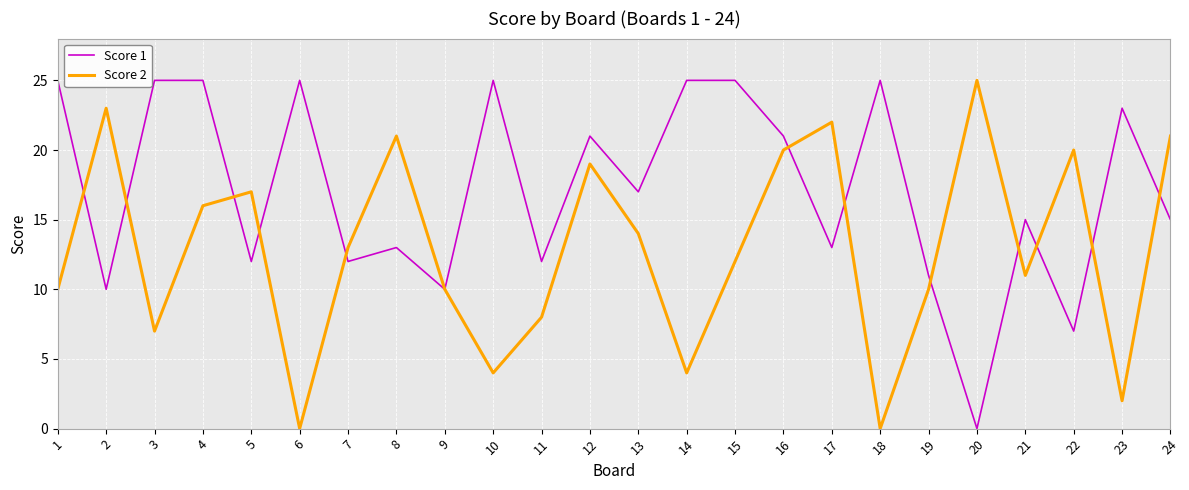

What is the maximum value for Score 1?

25